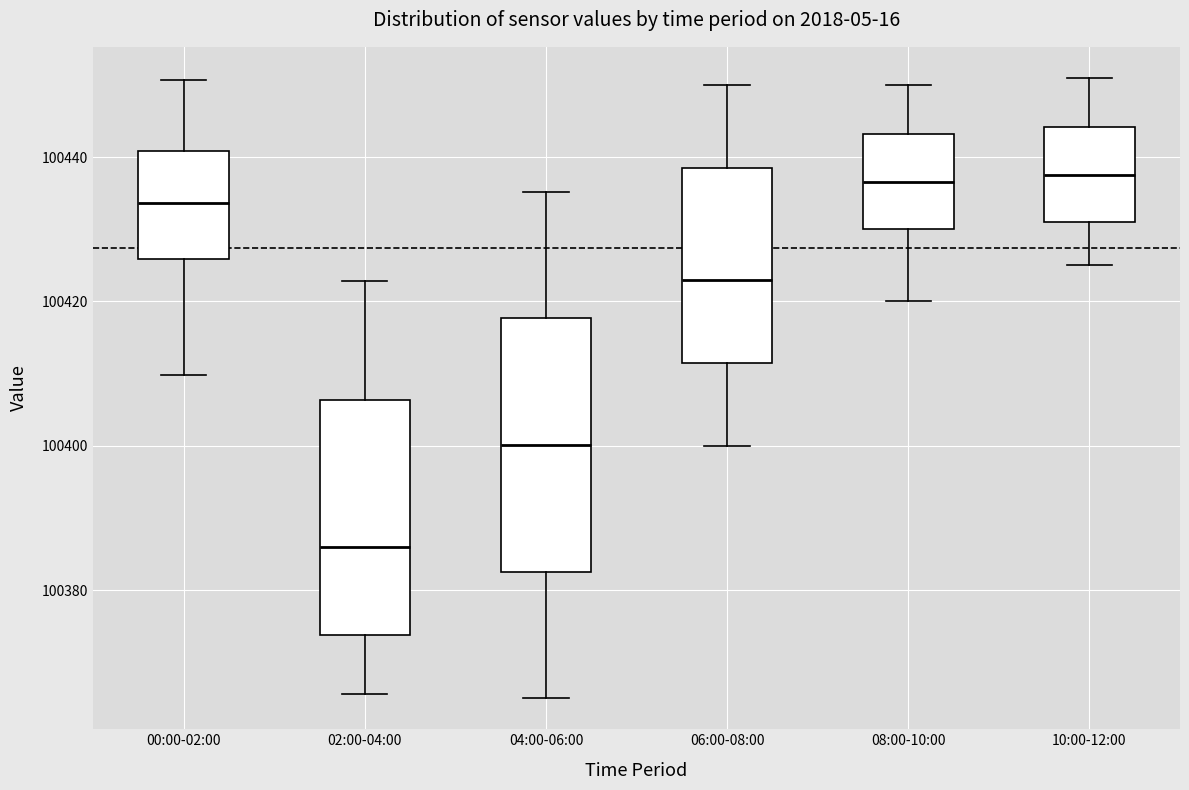

Reading left to right, transcribe this box plot: for each box, give where its median line is, the range the box spans, and where its two whiskers end, as read against the y-axis. The values are not printed on the chart, so give them approximately, as read against the axis.

00:00-02:00: median 100434, box 100426 to 100440, whiskers 100410 to 100450
02:00-04:00: median 100386, box 100374 to 100406, whiskers 100366 to 100422
04:00-06:00: median 100400, box 100382 to 100418, whiskers 100366 to 100436
06:00-08:00: median 100424, box 100412 to 100438, whiskers 100400 to 100450
08:00-10:00: median 100436, box 100430 to 100444, whiskers 100420 to 100450
10:00-12:00: median 100438, box 100432 to 100444, whiskers 100426 to 100452